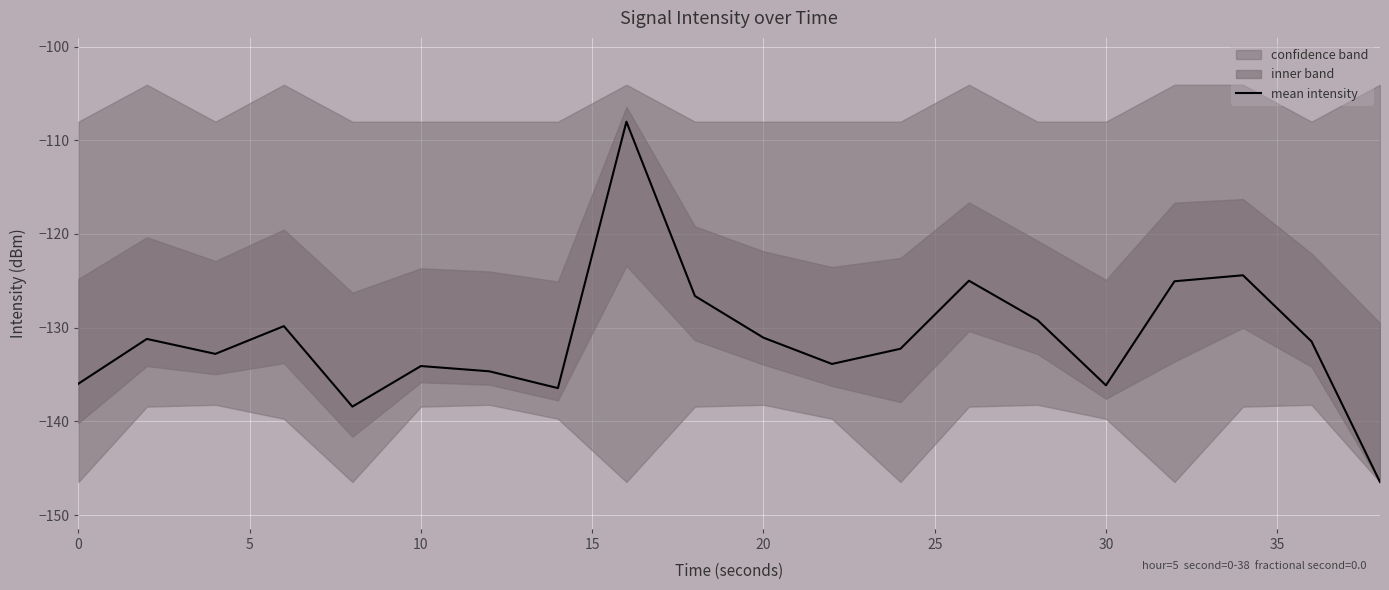

The mean intensity series shows -27.1 at 20. True or false?

False